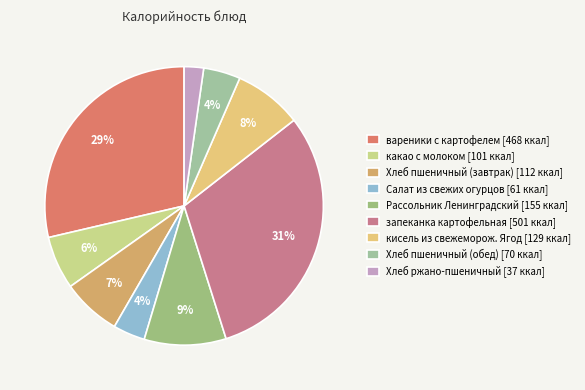

Which category has the biggest portion of the pie?

запеканка картофельная